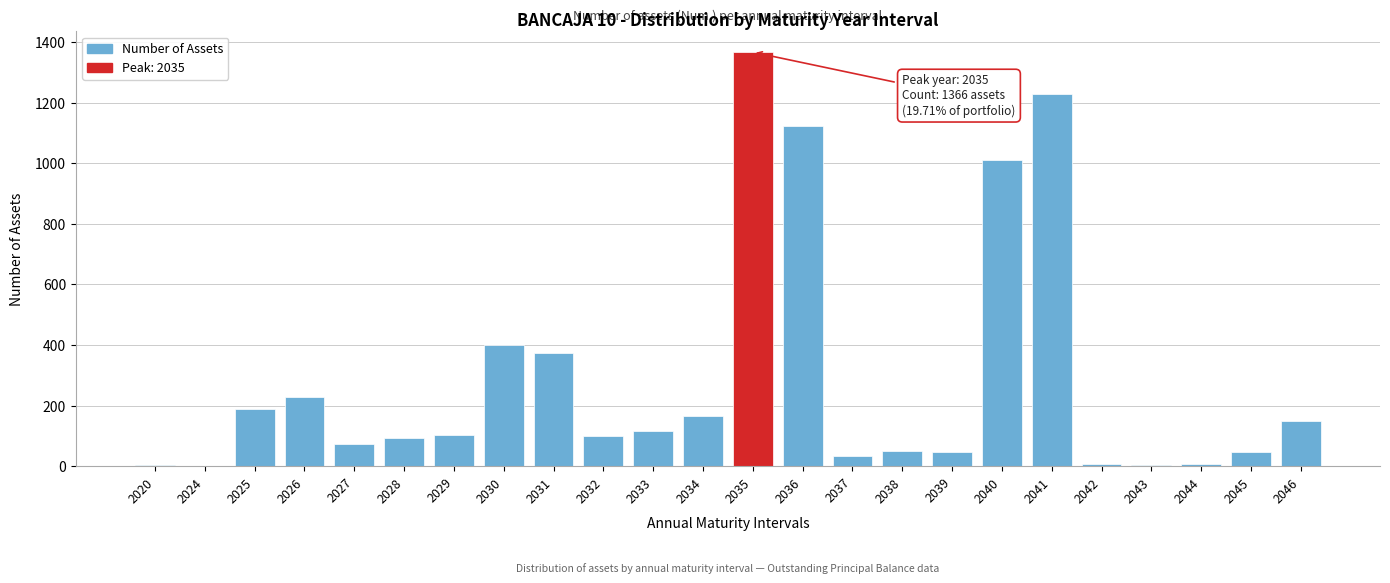

True or false: the data shows 1547 at 2040.

False